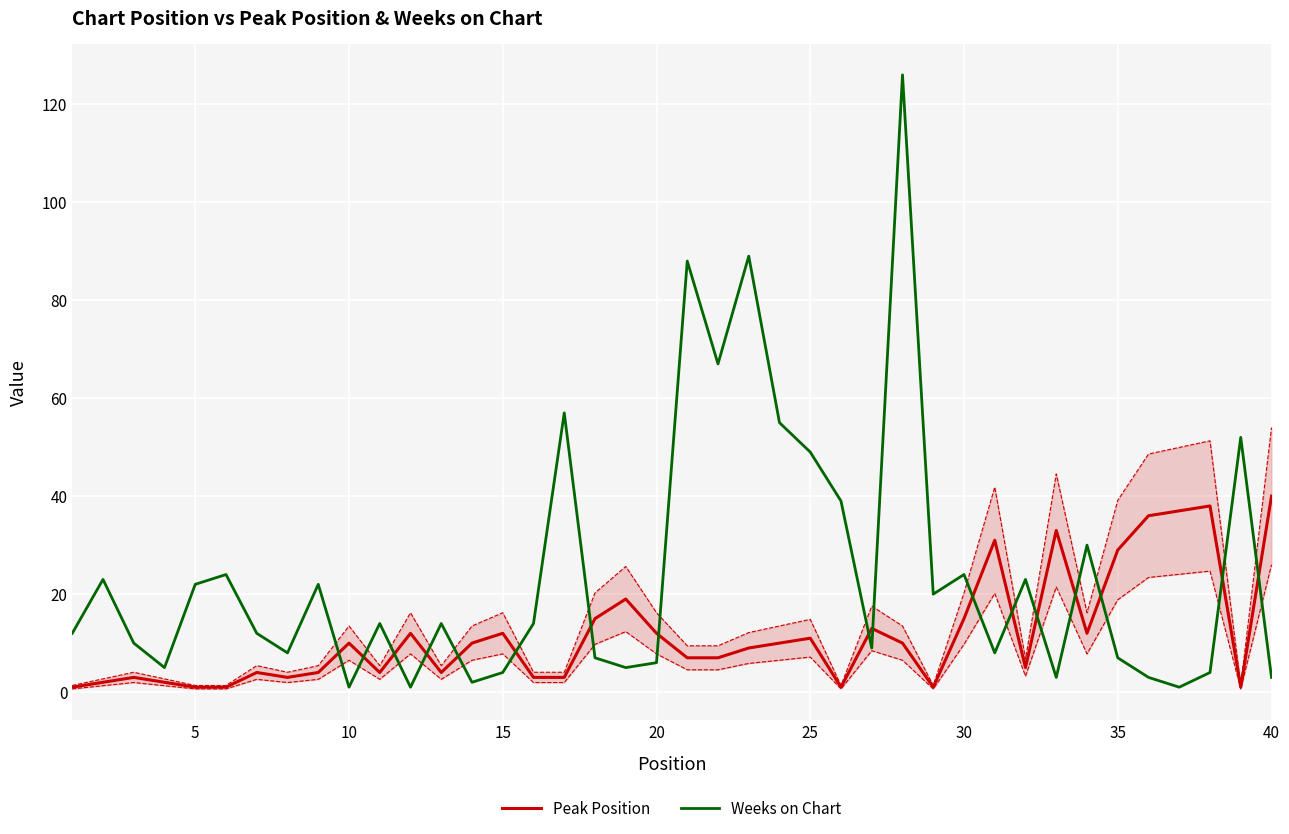

How many values in the Peak Position series exceed 10?

16